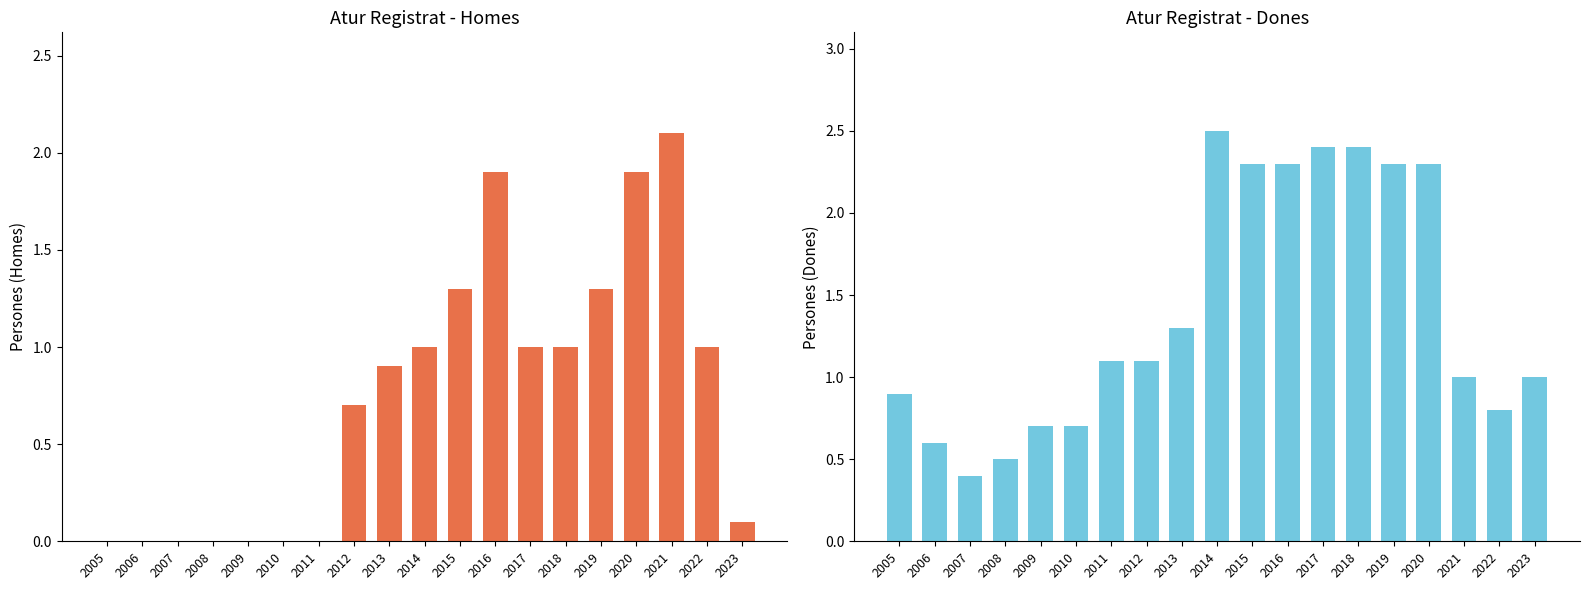

The value of Sexe. Dones at 2016 is 3.4. True or false?

False